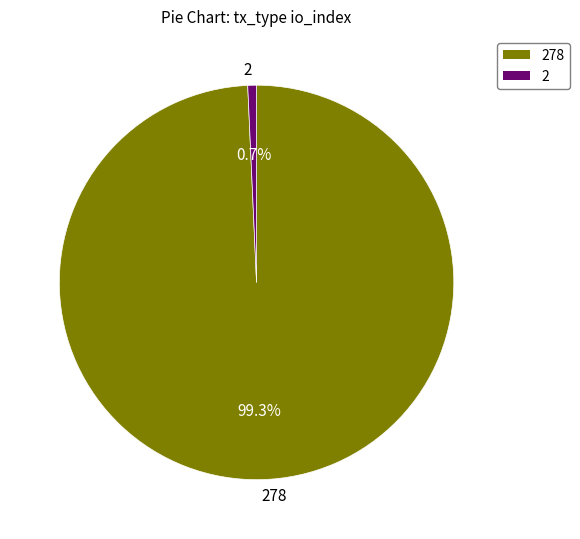

To the nearest percent, what is the difference between the largest and smallest slice percentages?

99%